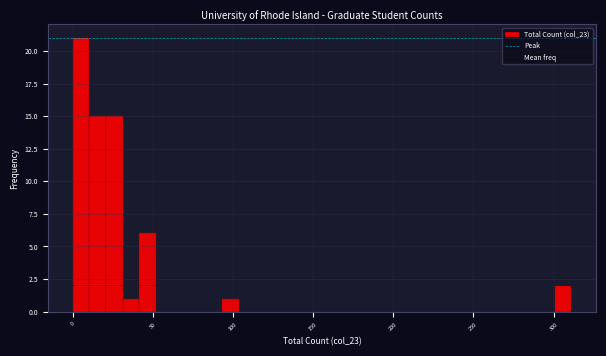

Read against the x-axis, roughly where is the centre of the tallest bar?

5